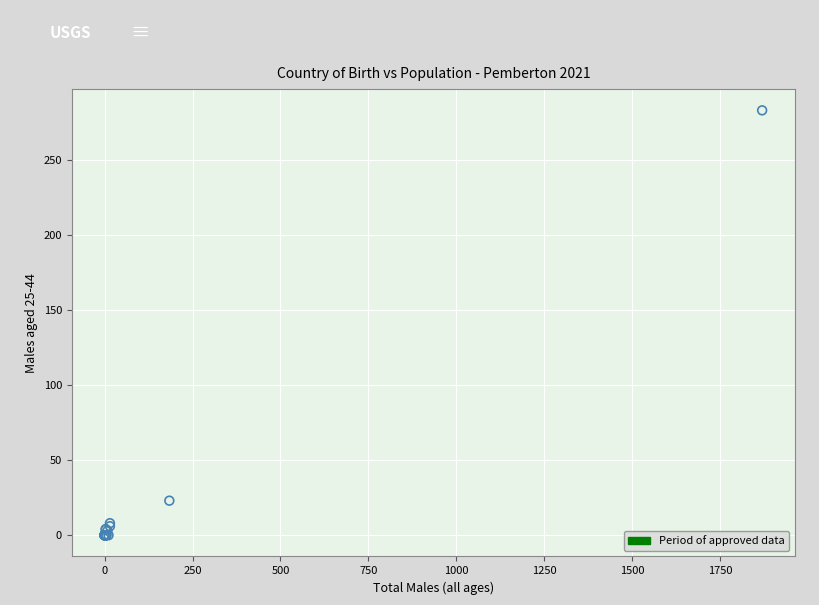

What Y value in the scatter plot is closest to 141?

23